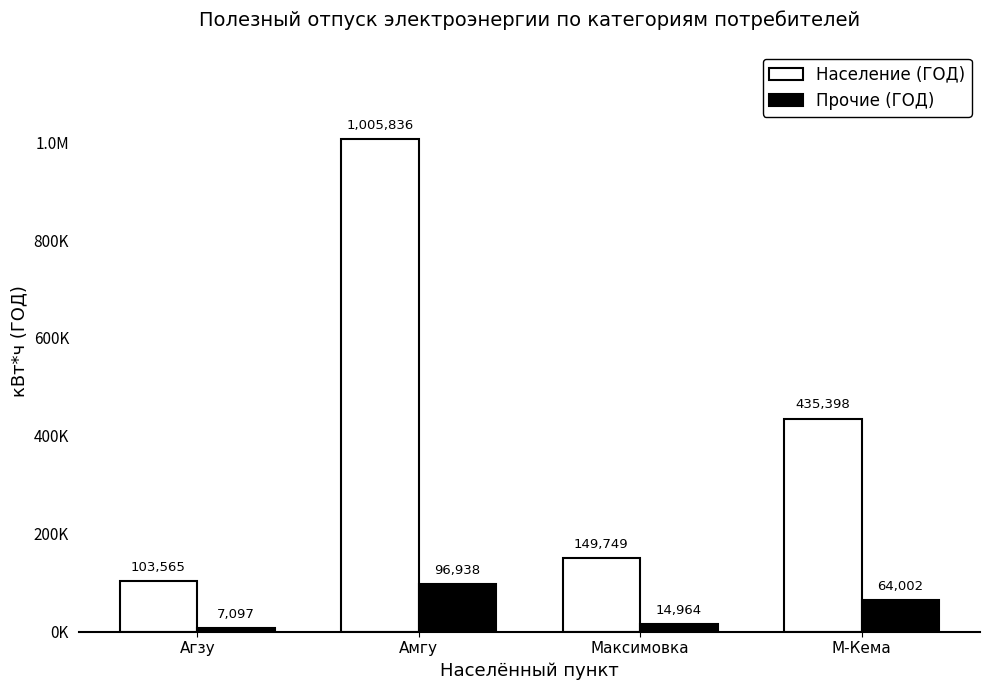

Which series changed the most between Агзу and Максимовка?

Население (ГОД)